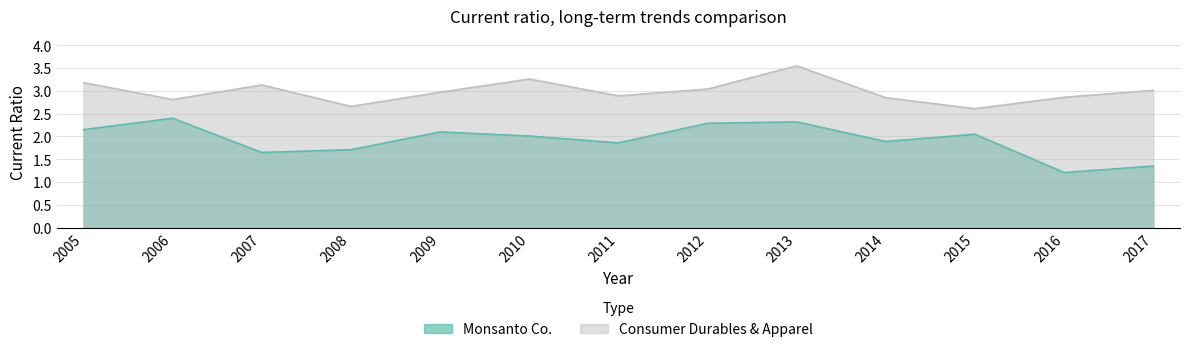

Reading left to right, transcribe all the data shown in this chart.

Monsanto Co.: 2.1	2.4	1.6	1.7	2.1	2.0	1.9	2.3	2.3	1.9	2.0	1.2	1.4
Consumer Durables & Apparel: 3.2	2.8	3.1	2.7	3.0	3.3	2.9	3.0	3.5	2.9	2.6	2.9	3.0